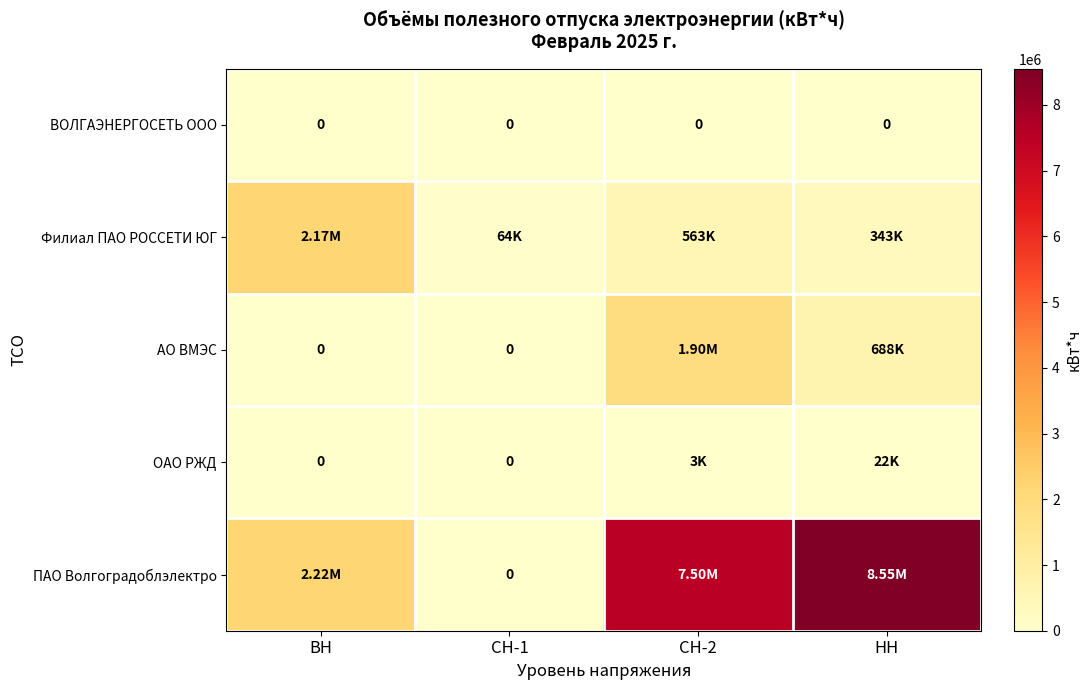

The АО ВМЭС series shows 687634 at НН. True or false?

True